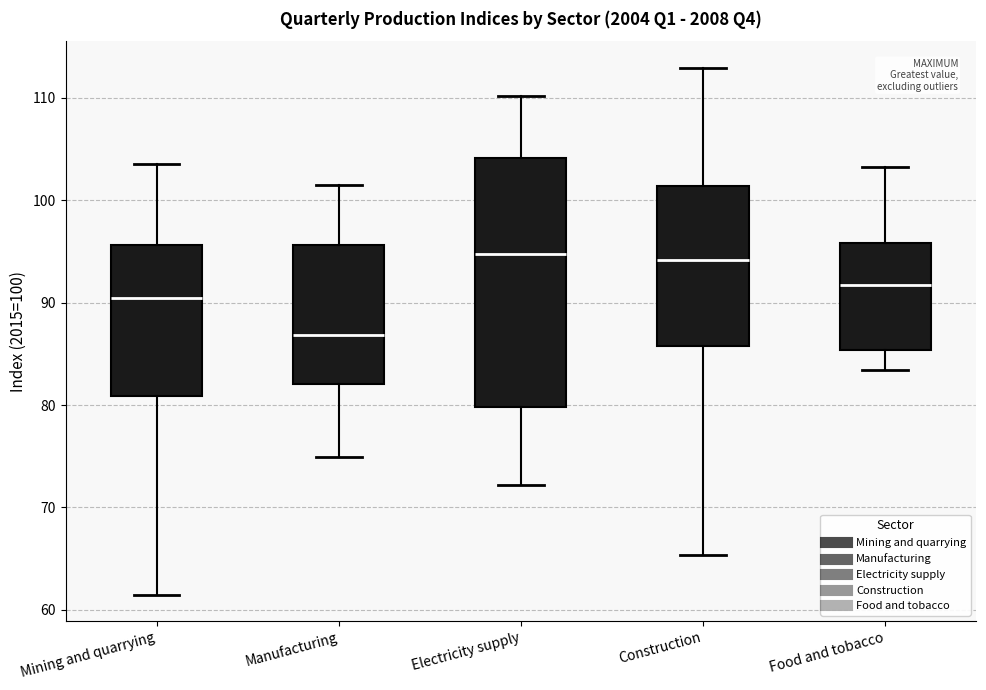

Where does the median line of the box for Food and tobacco sit on the y-axis? The values are not printed on the chart, so give them approximately, as read against the axis.

92